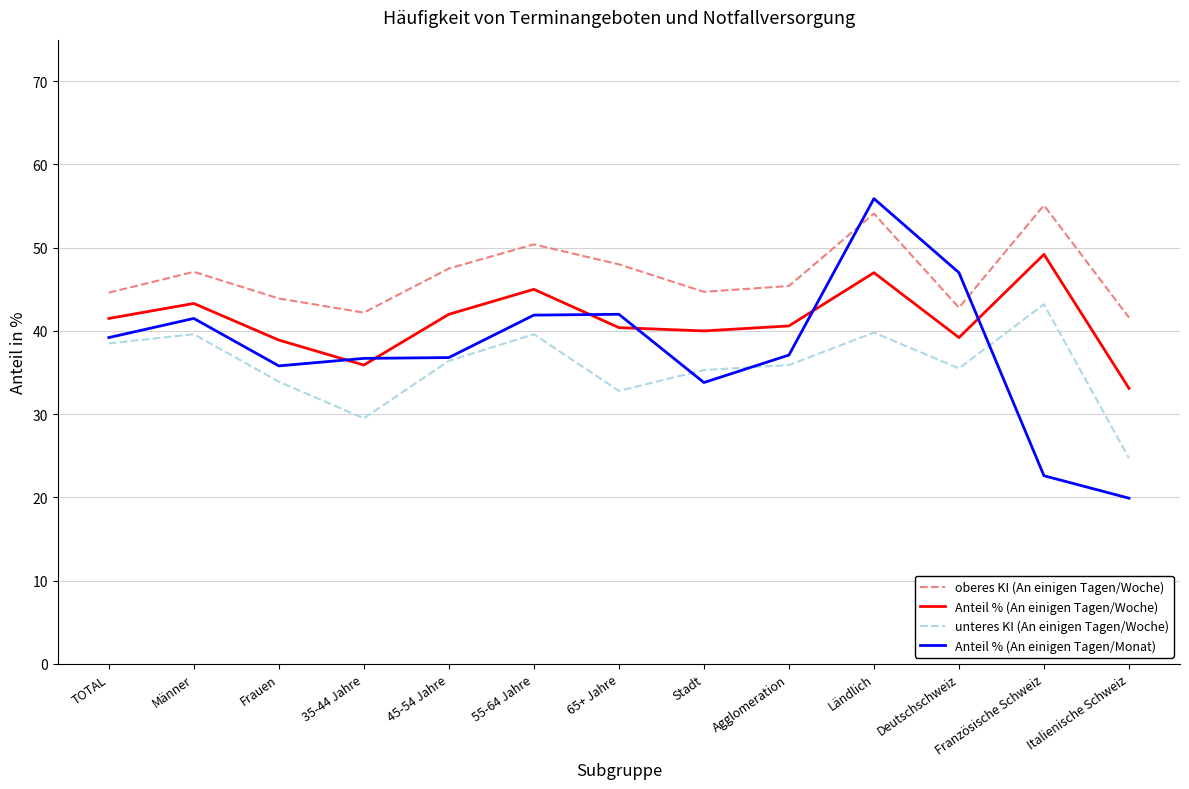

What position from the right is Agglomeration?

5